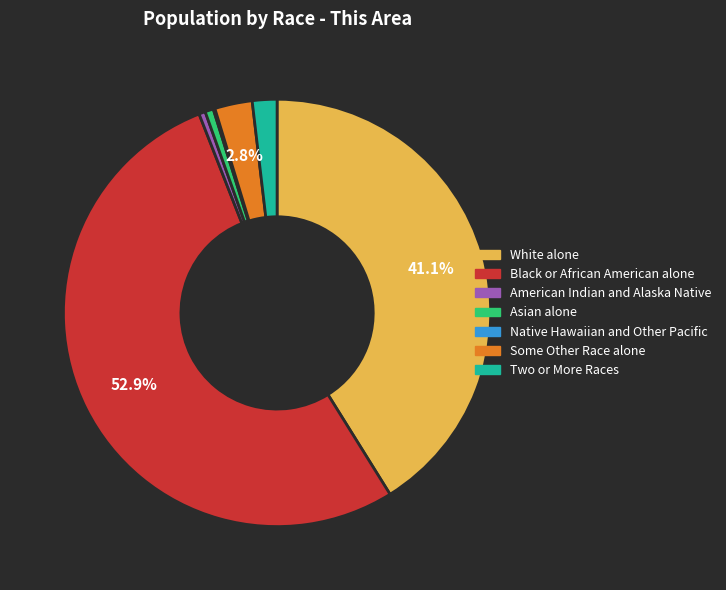

What is the majority slice?

Black or African American alone